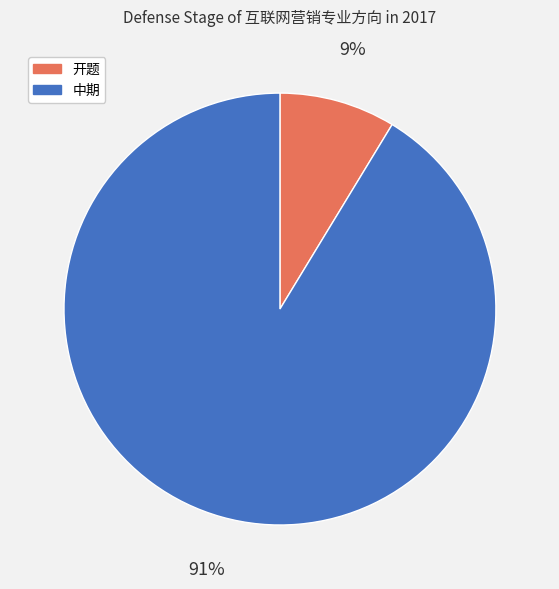

Between 开题 and 中期, which is larger?

中期